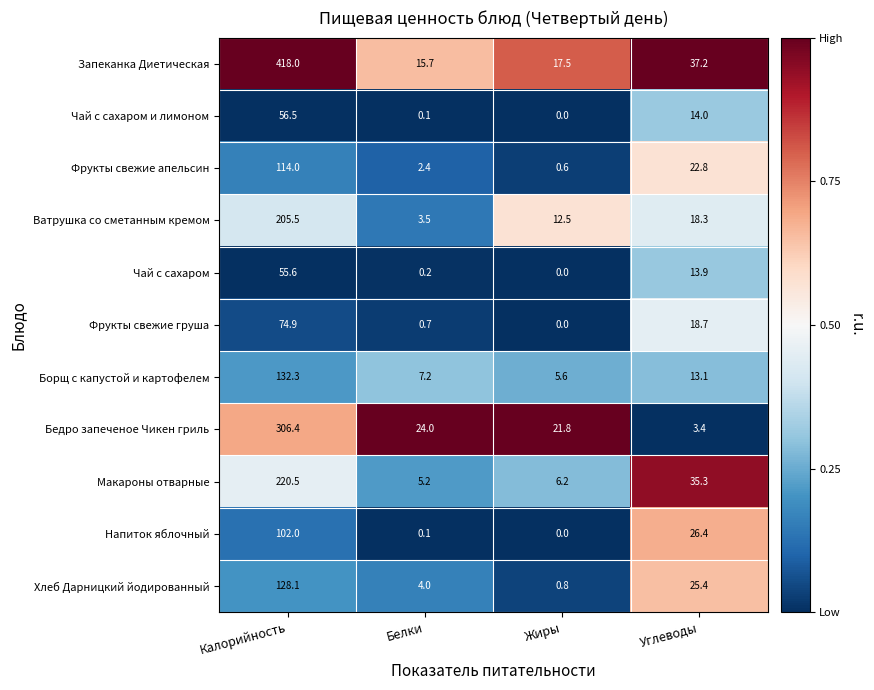

The Фрукты свежие груша series shows 35.5 at Калорийность. True or false?

False